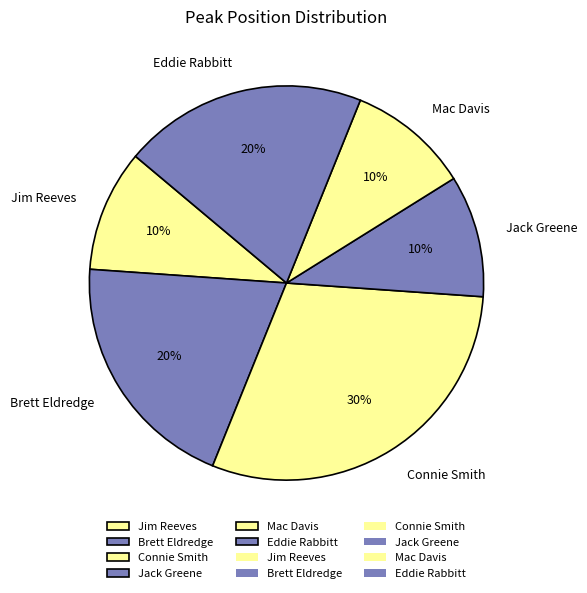

Does Brett Eldredge represent more than half of the total?

No